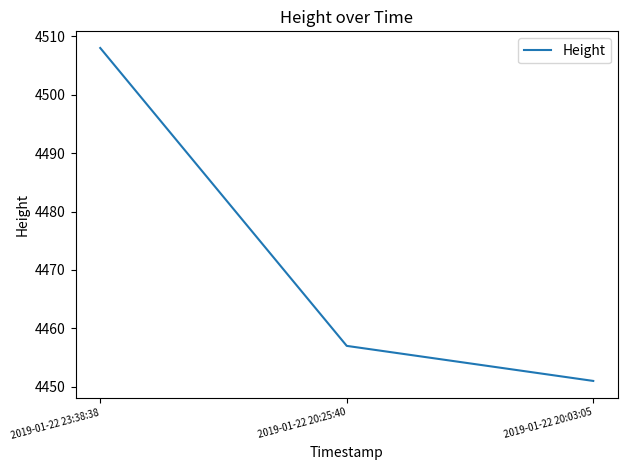

Rank the categories by value from highest to lowest.

2019-01-22 23:38:38, 2019-01-22 20:25:40, 2019-01-22 20:03:05